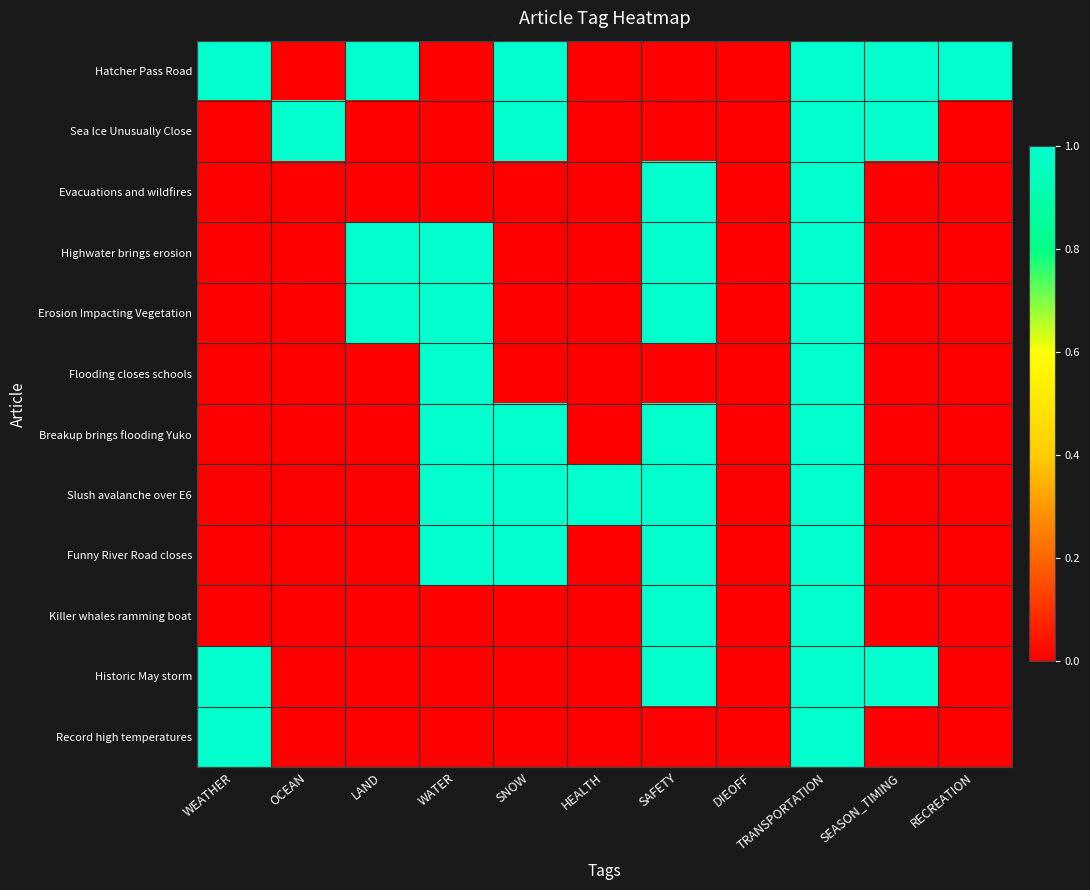

Which category has the lowest value across all series?

OCEAN